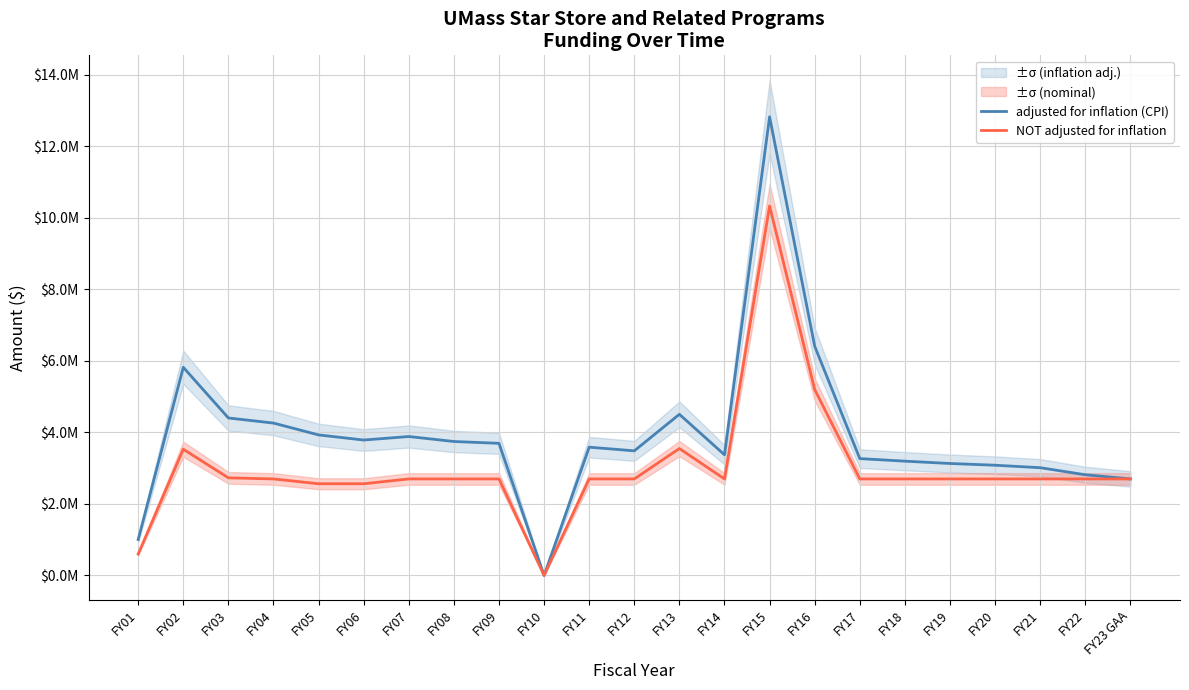

Reading right to left, transcribe all the data shown in this chart.

adjusted for inflation (CPI): FY23 GAA=2700000	FY22=2816808	FY21=3014215	FY20=3083210	FY19=3131940	FY18=3196870	FY17=3268533	FY16=6412065	FY15=12826912	FY14=3375443	FY13=4507137	FY12=3485738	FY11=3588109	FY10=0	FY09=3695305	FY08=3747057	FY07=3886062	FY06=3787842	FY05=3930932	FY04=4261991	FY03=4404834	FY02=5821879	FY01=1005921
NOT adjusted for inflation: FY23 GAA=2700000	FY22=2700000	FY21=2700000	FY20=2700000	FY19=2700000	FY18=2700000	FY17=2700000	FY16=5200000	FY15=10333597	FY14=2700000	FY13=3550000	FY12=2700000	FY11=2700000	FY10=0	FY09=2700000	FY08=2700000	FY07=2700000	FY06=2565093	FY05=2565093	FY04=2700000	FY03=2730267	FY02=3530817	FY01=599450